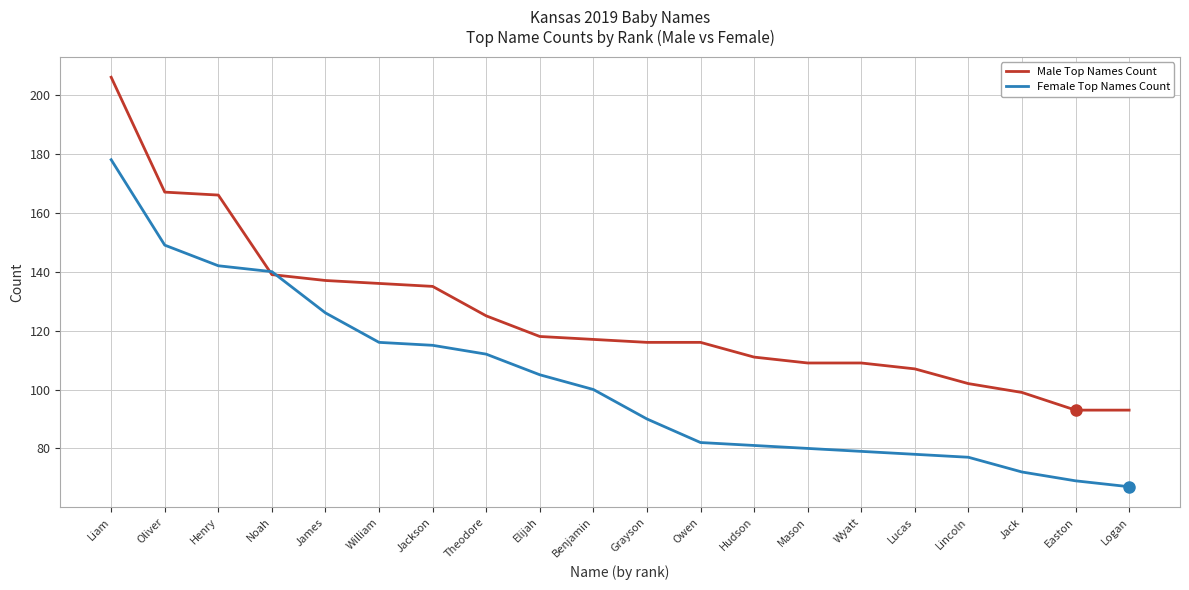

At which label does Female Top Names Count reach its minimum?

Logan